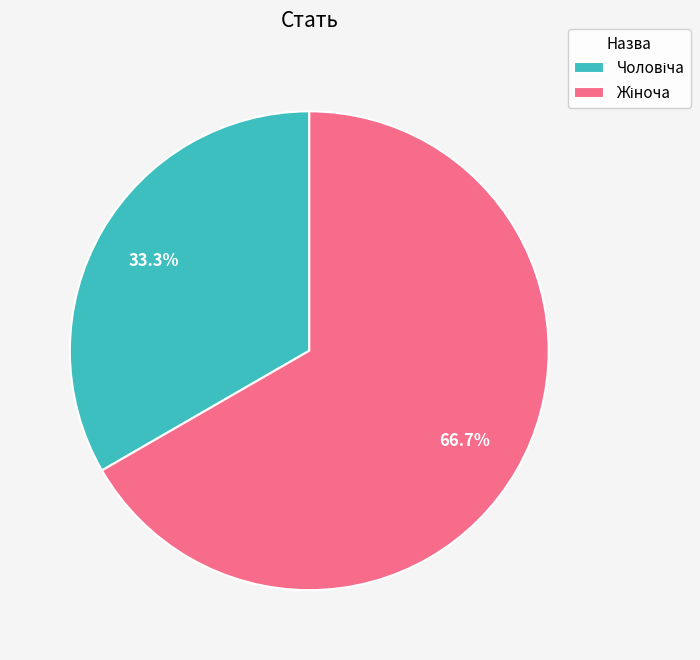

Is there any slice that represents more than half of the pie?

Yes